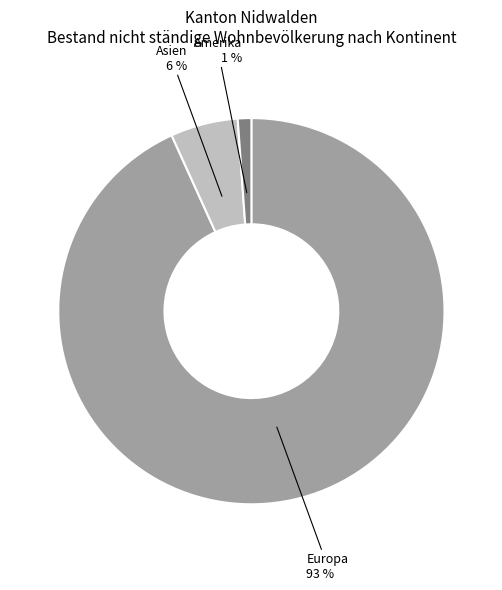

Rank the categories by value from highest to lowest.

Europa, Asien, Amerika